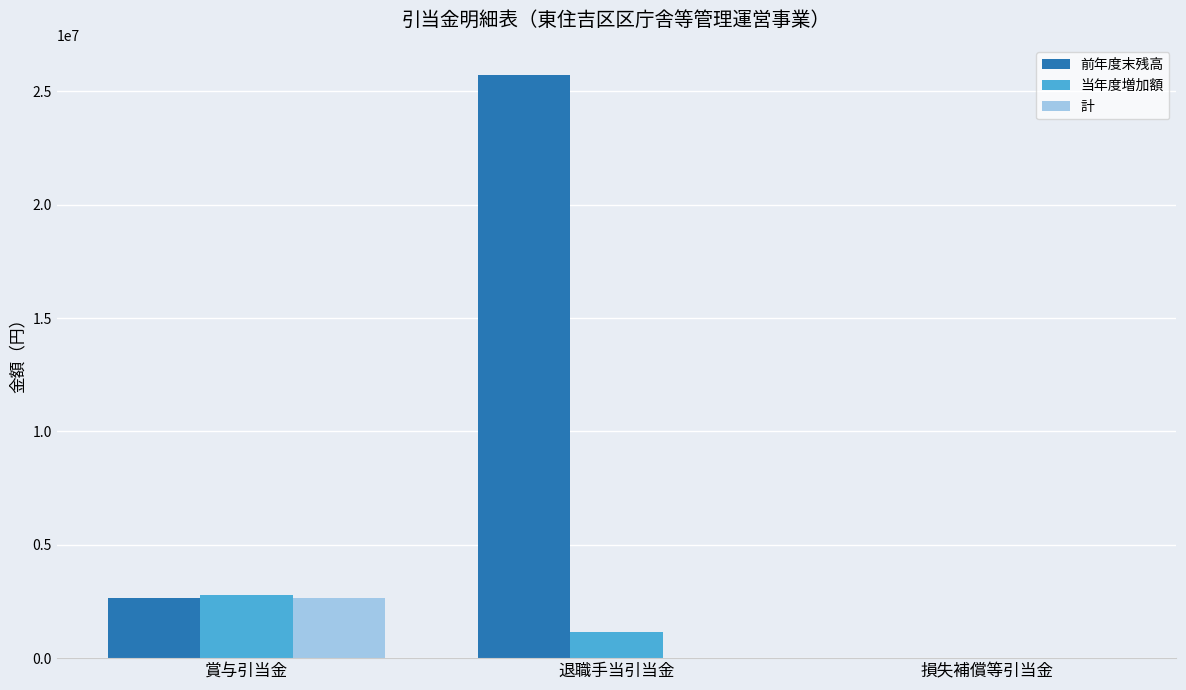

Does the chart contain stacked bars?

No